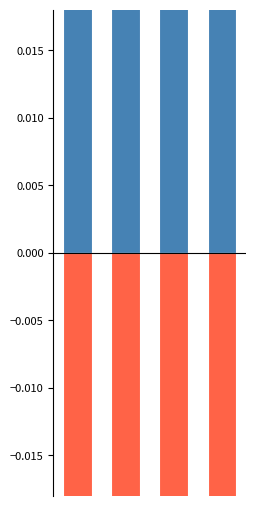

Reading right to left, transcribe all the data shown in this chart.

Heart in a Body in the World: 3=0.5	2=0.5	1=0.5	0=0.6
Fortunes of Indigo Skye: 3=-0.4	2=-0.5	1=-0.6	0=-0.6